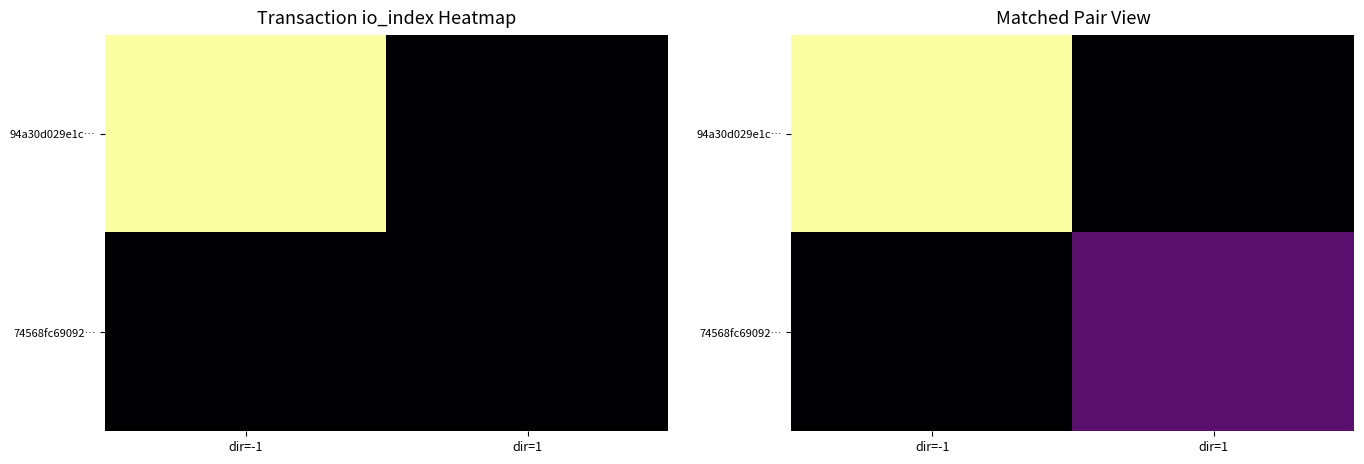

Rank the categories by 74568fc69092… value from lowest to highest.

dir=-1, dir=1